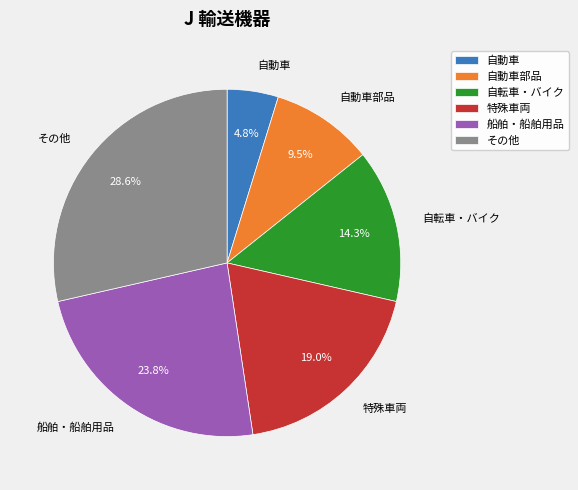

True or false: 特殊車両 accounts for 8% of the total.

False